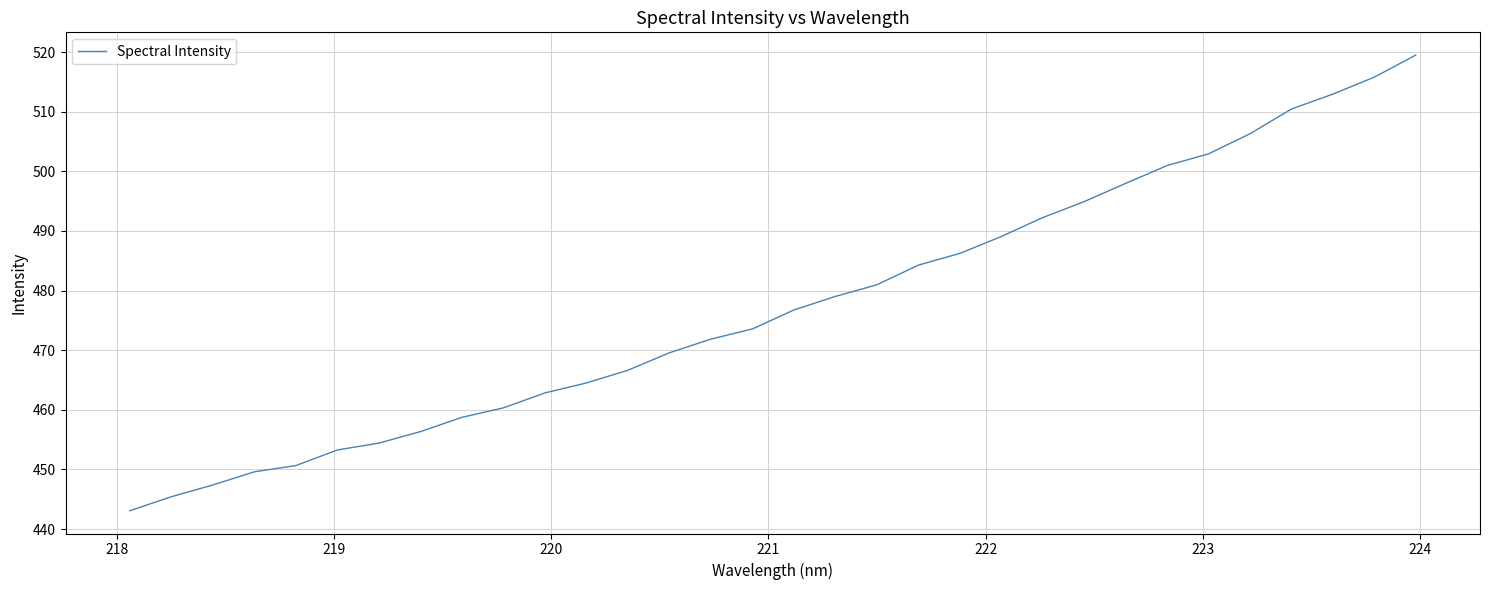

Does the chart display data point markers on the line(s)?

No